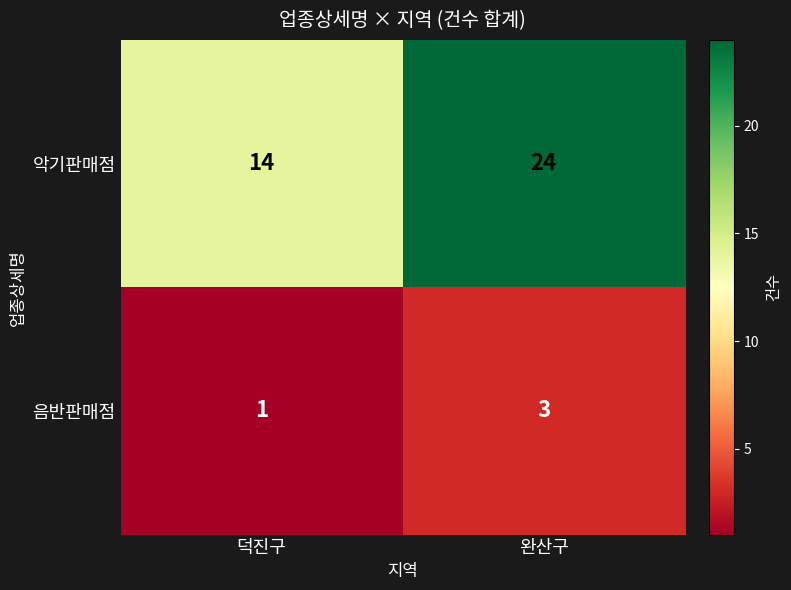

True or false: 음반판매점 has a value of 1 at 완산구.

False